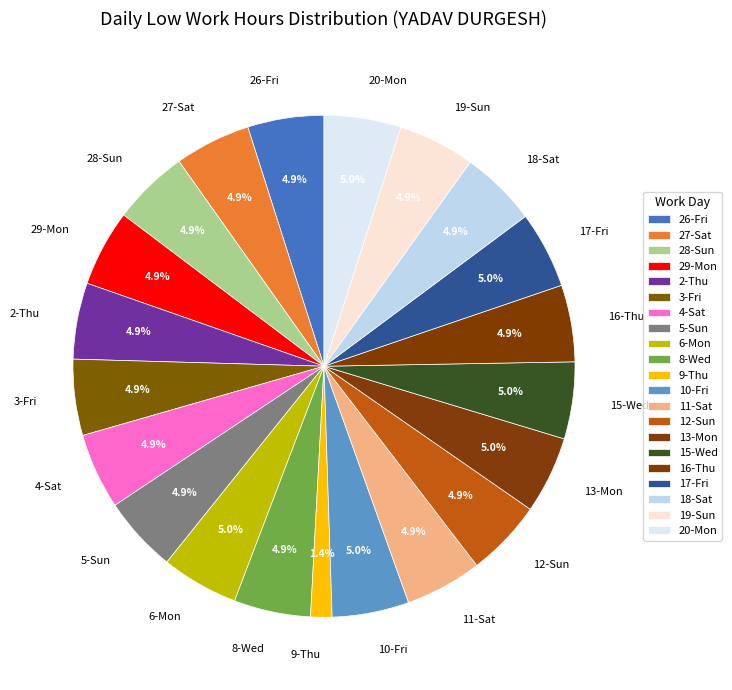

What is the ratio of the value at 18-Sat to the value at 3-Fri?

1.0